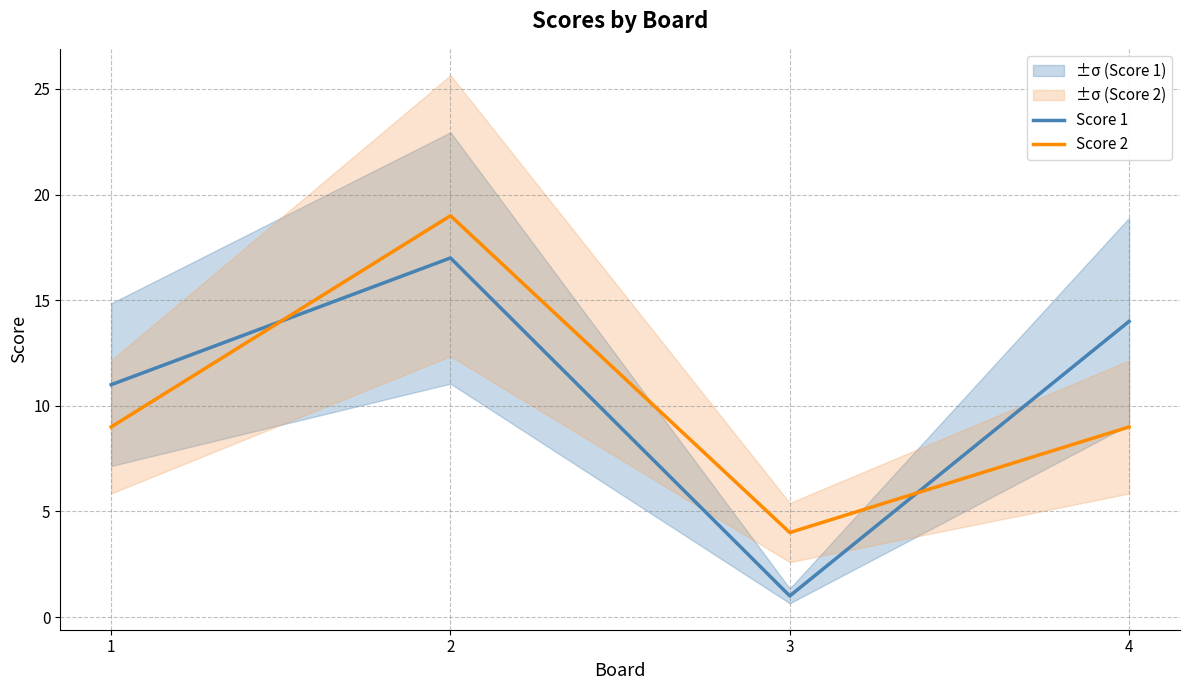

Between which two adjacent categories do Score 1 and Score 2 first intersect?

1 and 2